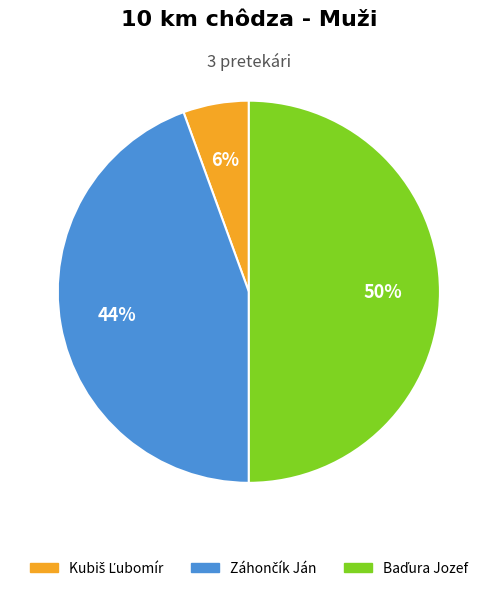

To the nearest percent, what is the difference between the largest and smallest slice percentages?

44%